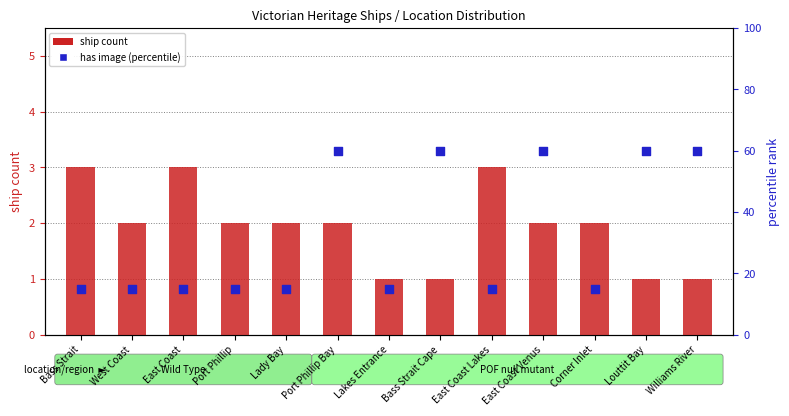

Which series contains the lowest Y value?

ship count